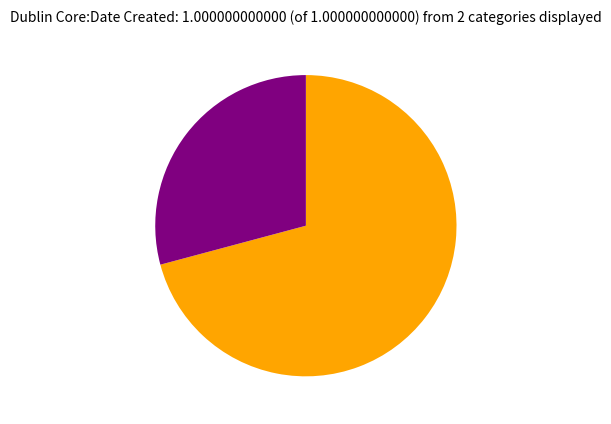

Does any single category account for the majority?

Yes